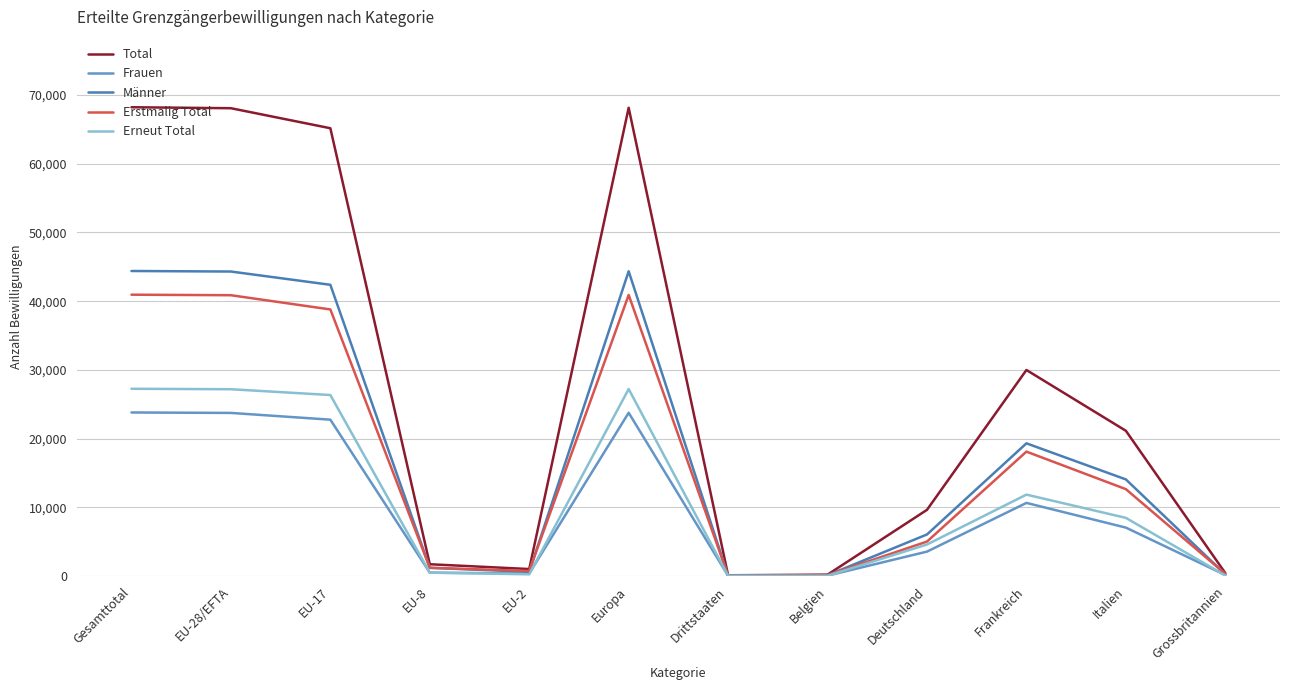

Is this an area chart (filled region under the line)?

No